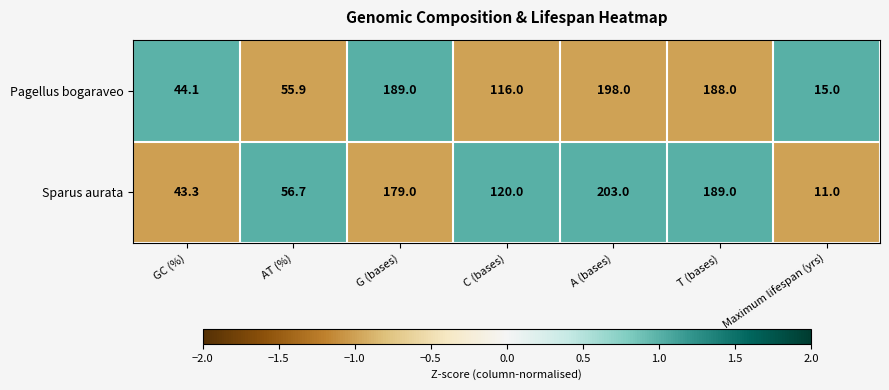

Which series has the widest spread of values?

Sparus aurata